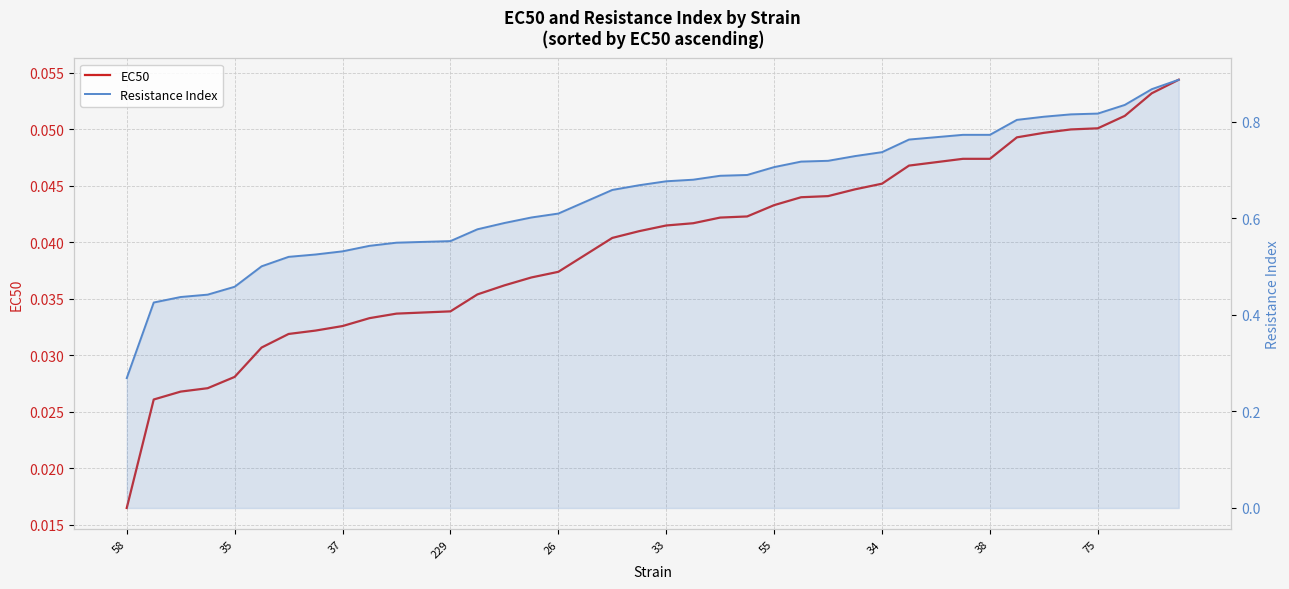

How many categories are shown in the chart?

40